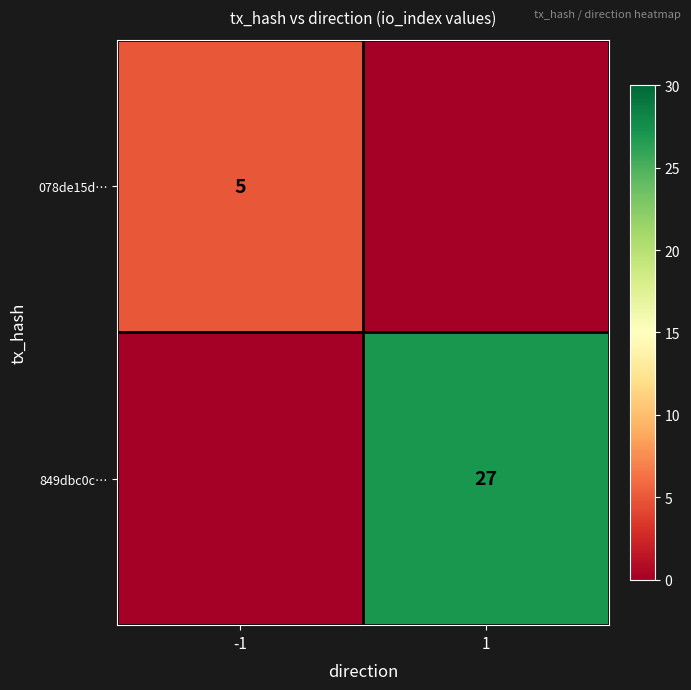

True or false: 849dbc0c… has a value of 27 at 1.

True